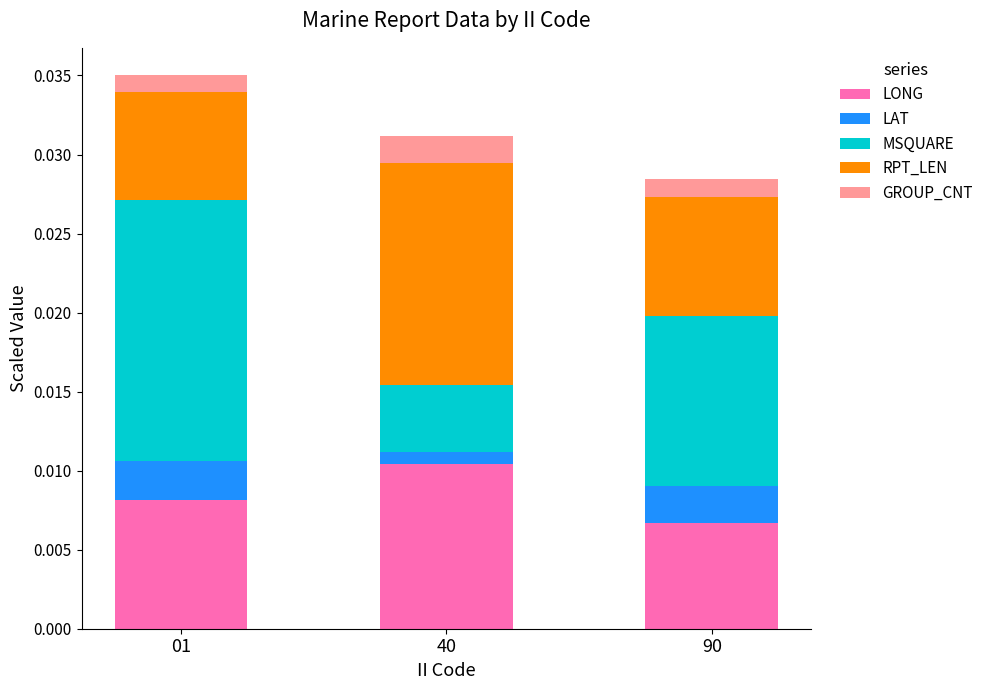

How many LONG values are between 0 and 1?

3